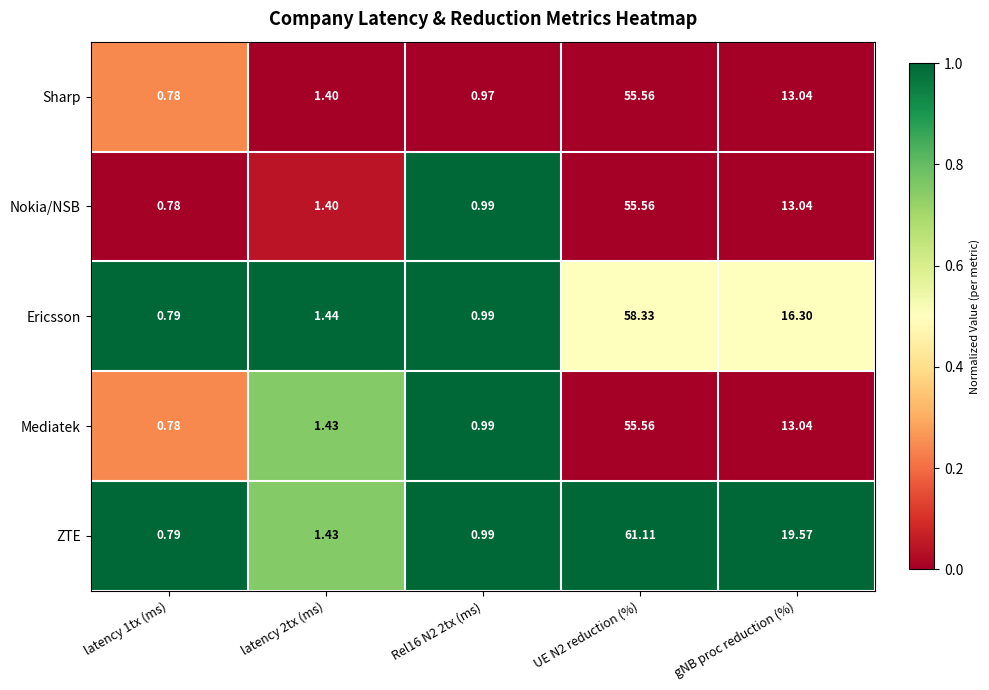

Which series has the largest total across all categories?

ZTE